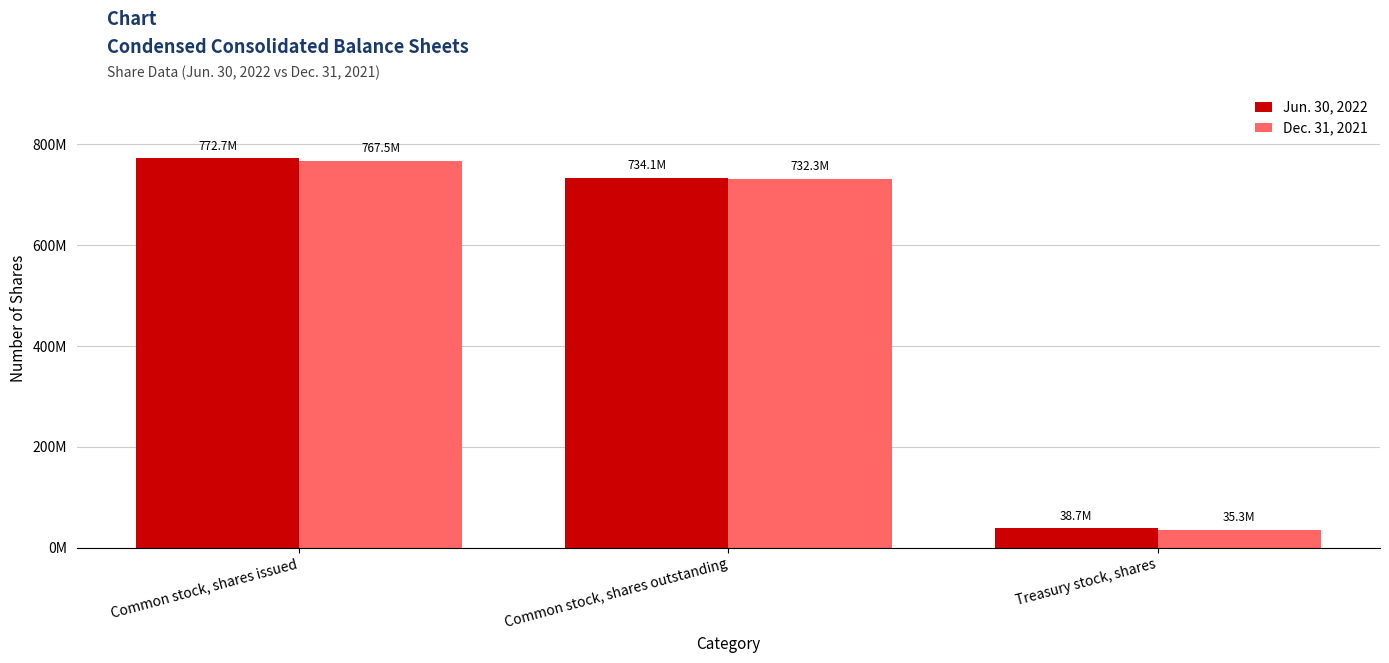

Which has a higher value, Common stock, shares outstanding or Common stock, shares issued?

Common stock, shares issued